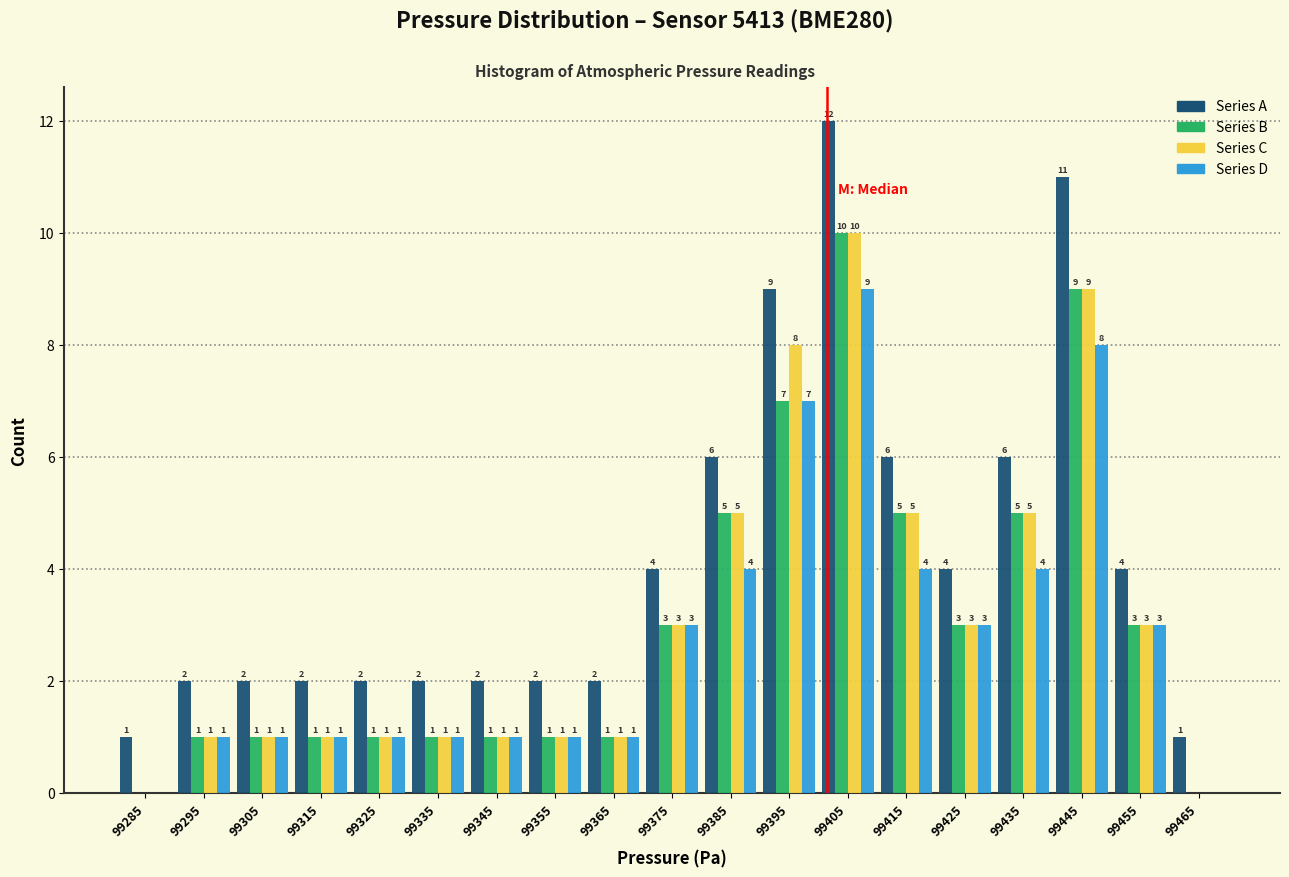

In the Series A series, which range on the x-axis has the tallest bar?

99400 to 99410